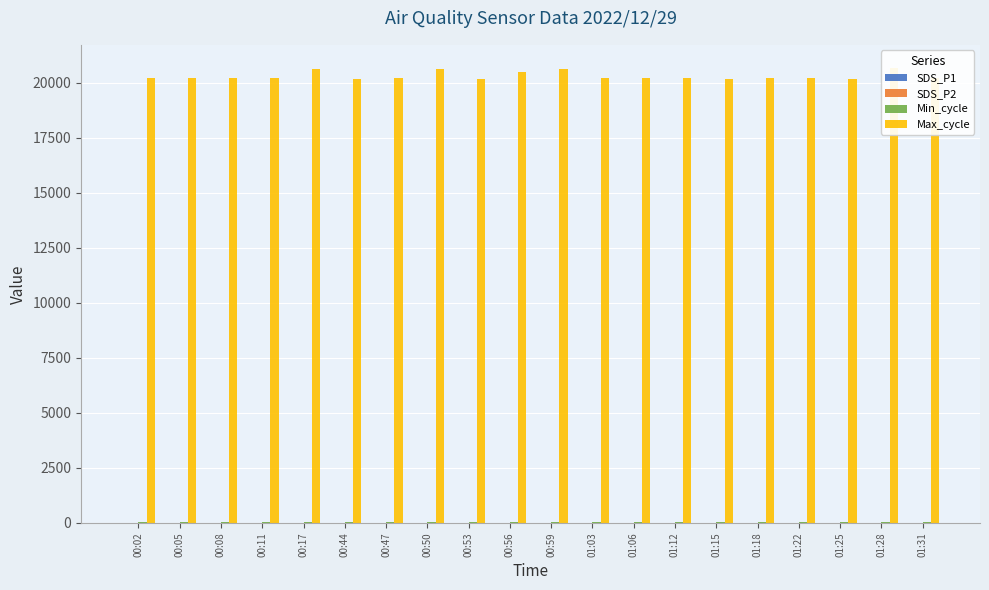

Reading right to left, extract all data points from this chart.

SDS_P1: 3.8	1.5	1.9	3.5	2.3	1.8	1.9	3.5	2.6	2.2	2.4	3.8	2.8	3.2	3.1	5.2	3.0	4.0	2.8	3.6
SDS_P2: 1.3	1.1	1.1	1.3	1.4	1.2	1.3	1.5	1.8	1.6	1.8	2.5	2.3	2.3	2.4	2.5	2.2	2.0	1.9	2.5
Min_cycle: 28.0	28.0	28.0	28.0	28.0	28.0	28.0	28.0	28.0	28.0	28.0	28.0	28.0	28.0	28.0	28.0	28.0	28.0	28.0	28.0
Max_cycle: 20216.0	20688.0	20177.0	20225.0	20197.0	20190.0	20221.0	20205.0	20220.0	20618.0	20510.0	20185.0	20637.0	20221.0	20186.0	20637.0	20217.0	20217.0	20201.0	20217.0